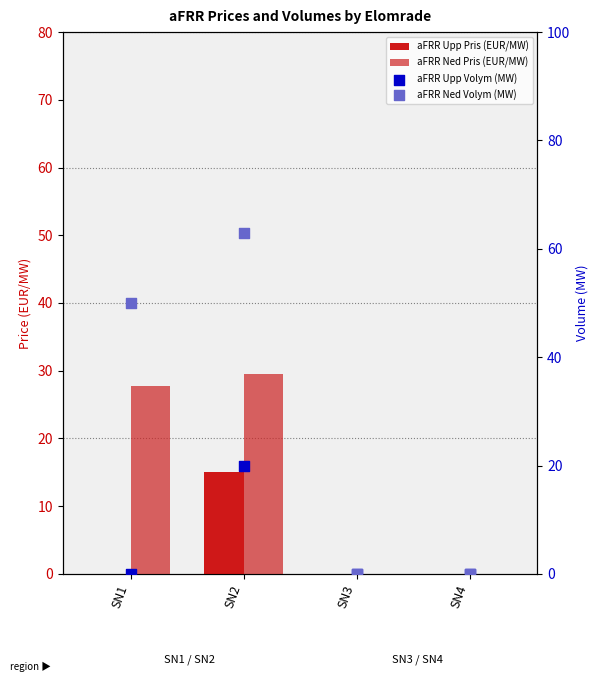

What is the total value across all series at SN1?

77.8